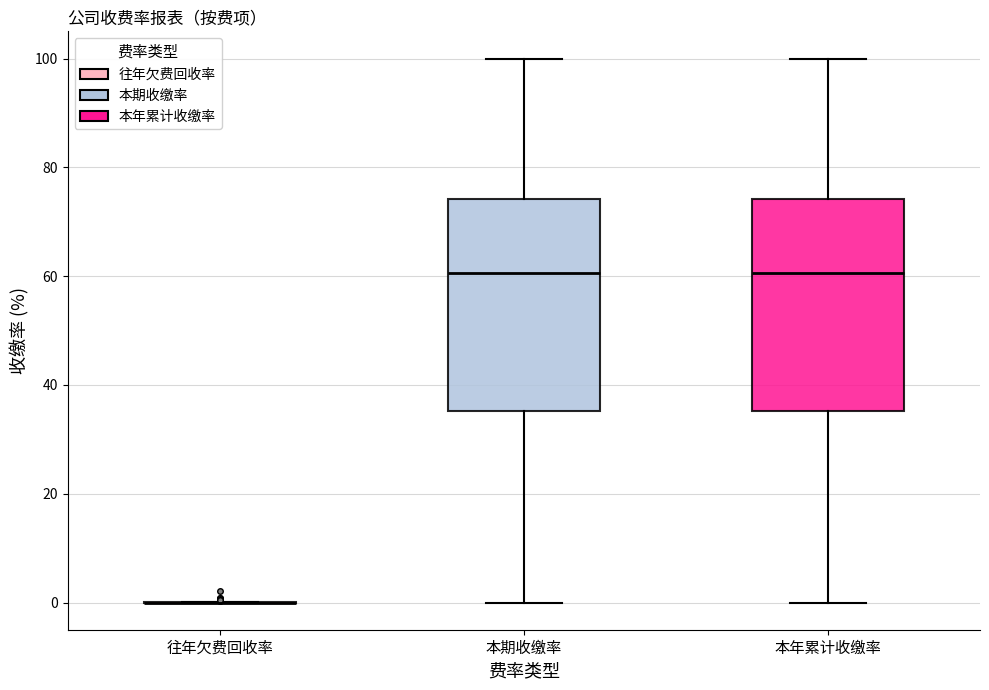

Reading left to right, read every box against the y-axis: the position of its median line, the range the box covers, and the ends of its whiskers. The values are not printed on the chart, so give them approximately, as read against the axis.

往年欠费回收率: box collapsed to a line at 0, whiskers 0 to 0
本期收缴率: median 60, box 36 to 74, whiskers 0 to 100
本年累计收缴率: median 60, box 36 to 74, whiskers 0 to 100